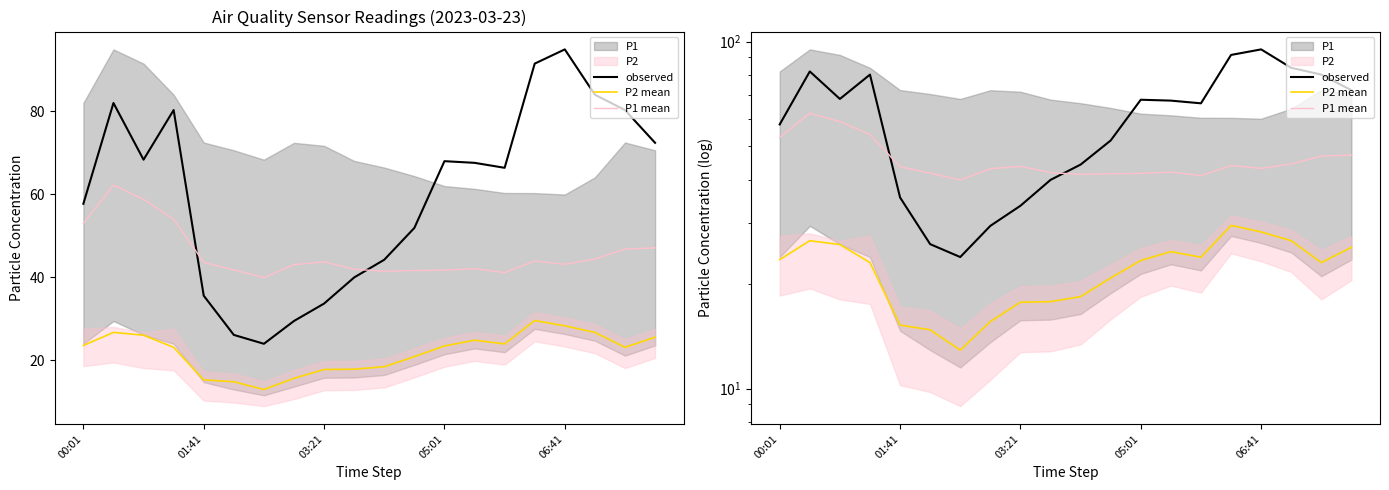

The P2 mean series shows 45.6 at 03:21. True or false?

False